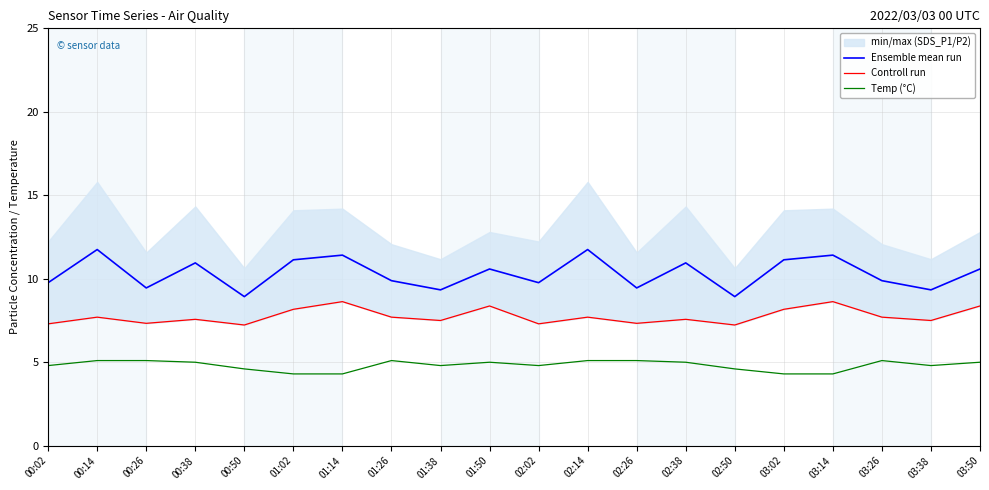

List the series in order of their overall mean, highest first.

Ensemble mean run, Controll run, Temp (°C)